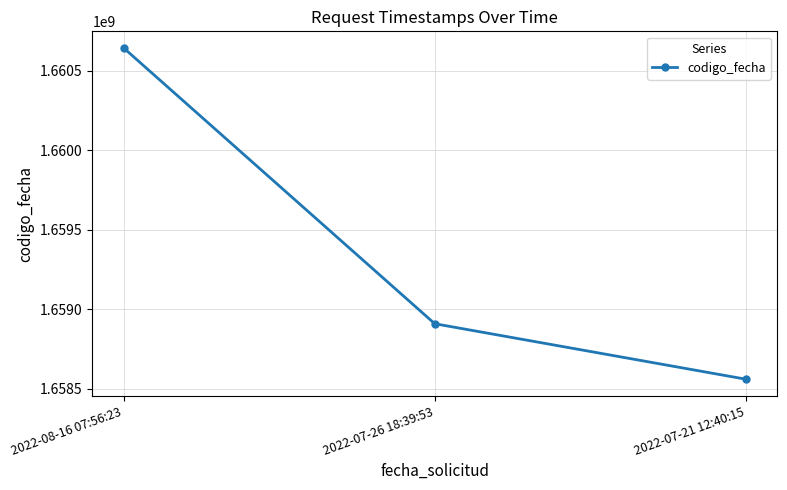

What is the change in value from 2022-08-16 07:56:23 to 2022-07-26 18:39:53?

-1732687